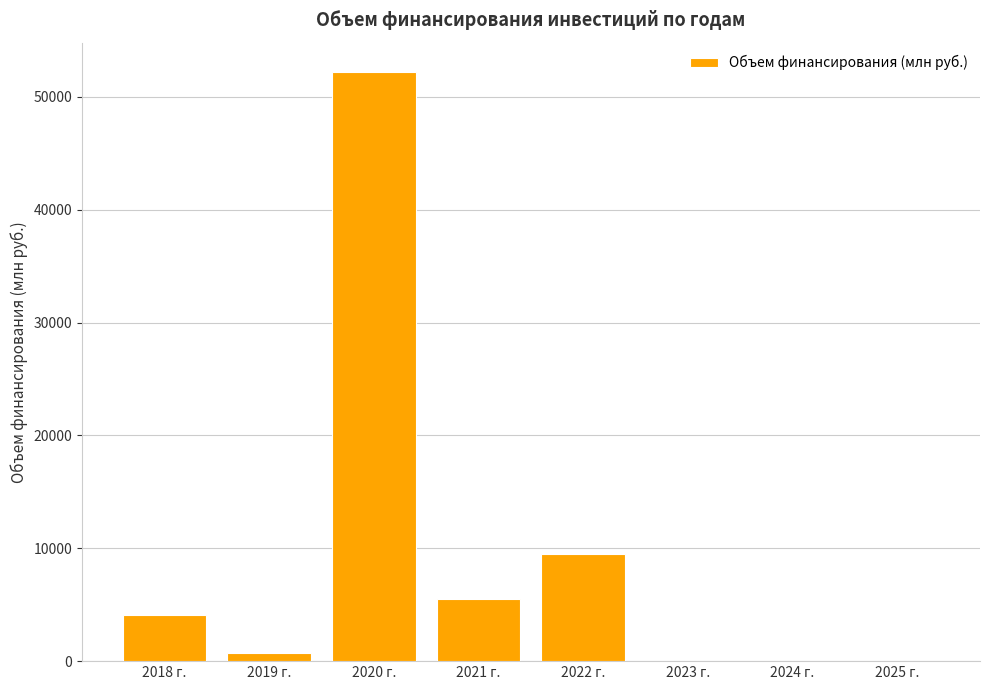

What is the sum of the values at 2025 г. and 2022 г.?

9488.9